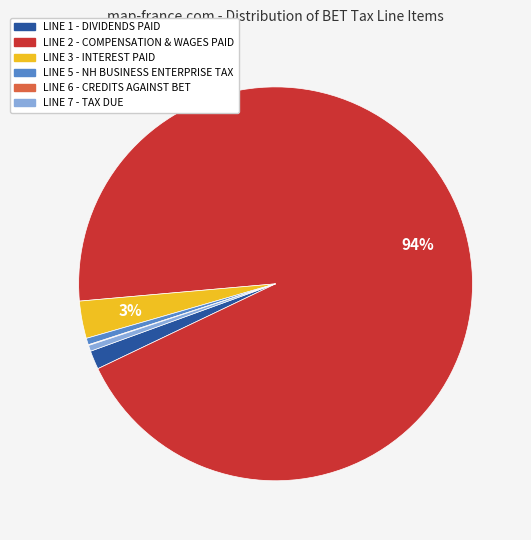

What percentage is the LINE 3 - INTEREST PAID slice, to the nearest percent?

3%